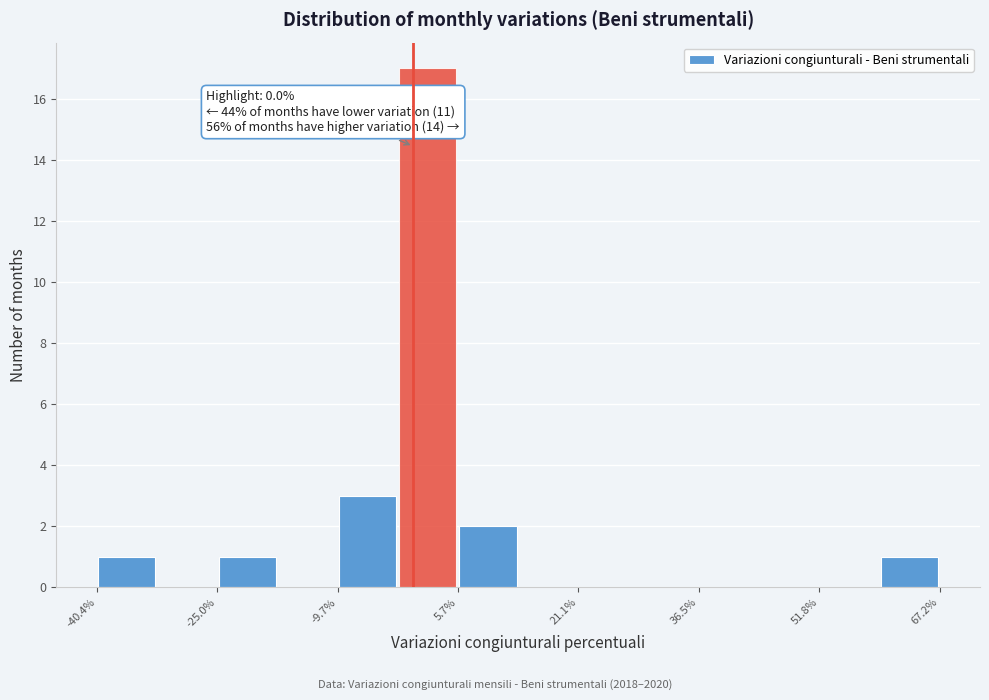

Around what value on the x-axis is the tallest bar? Give the approximate position of its centre, as read against the axis.

2